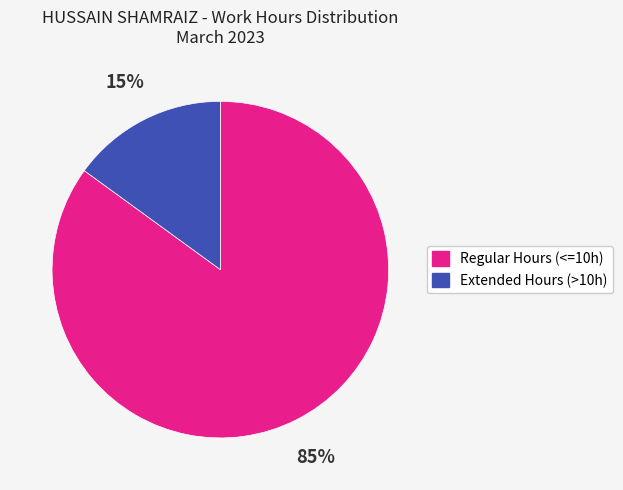

To the nearest percent, what is the difference between the largest and smallest slice percentages?

70%